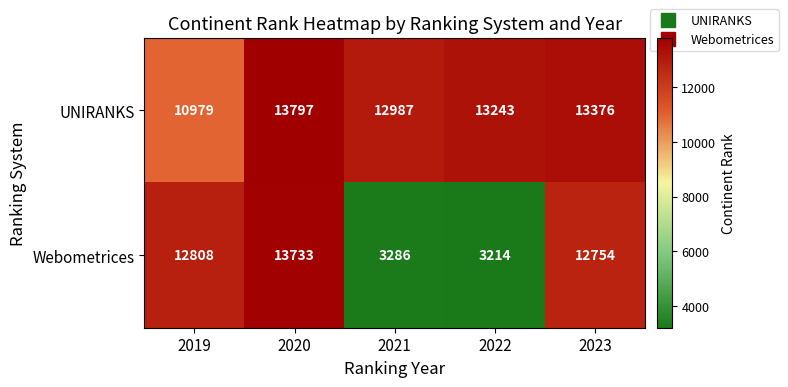

Reading right to left, extract all data points from this chart.

UNIRANKS: 2023=13376	2022=13243	2021=12987	2020=13797	2019=10979
Webometrices: 2023=12754	2022=3214	2021=3286	2020=13733	2019=12808